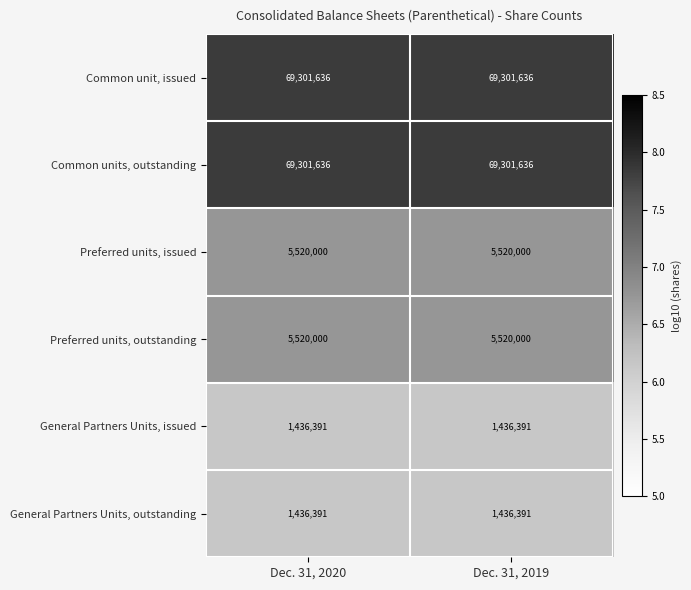

The Common unit, issued series shows 14223299 at Dec. 31, 2020. True or false?

False